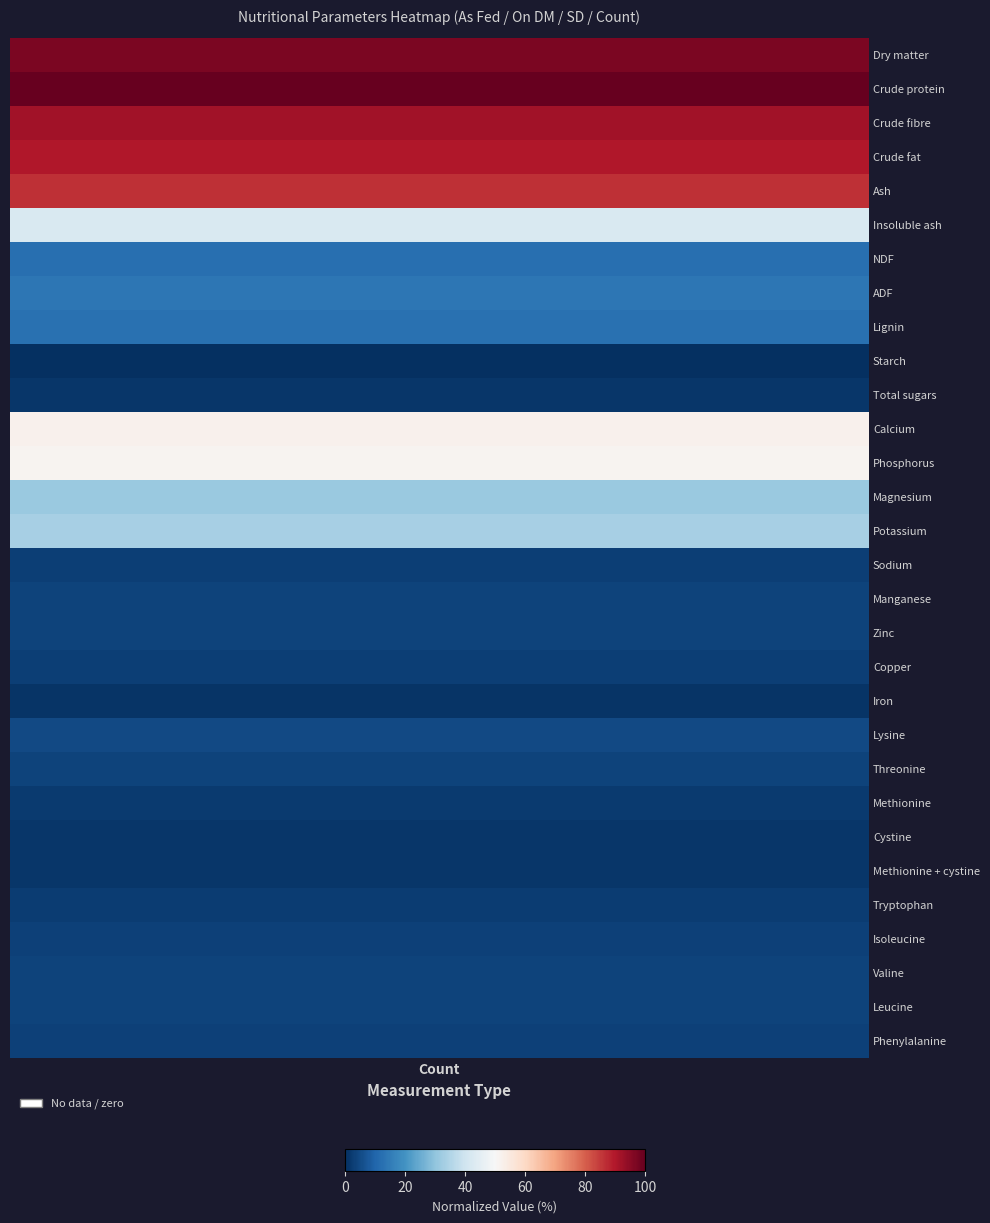

At which category does the chart reach its peak across all series?

Count